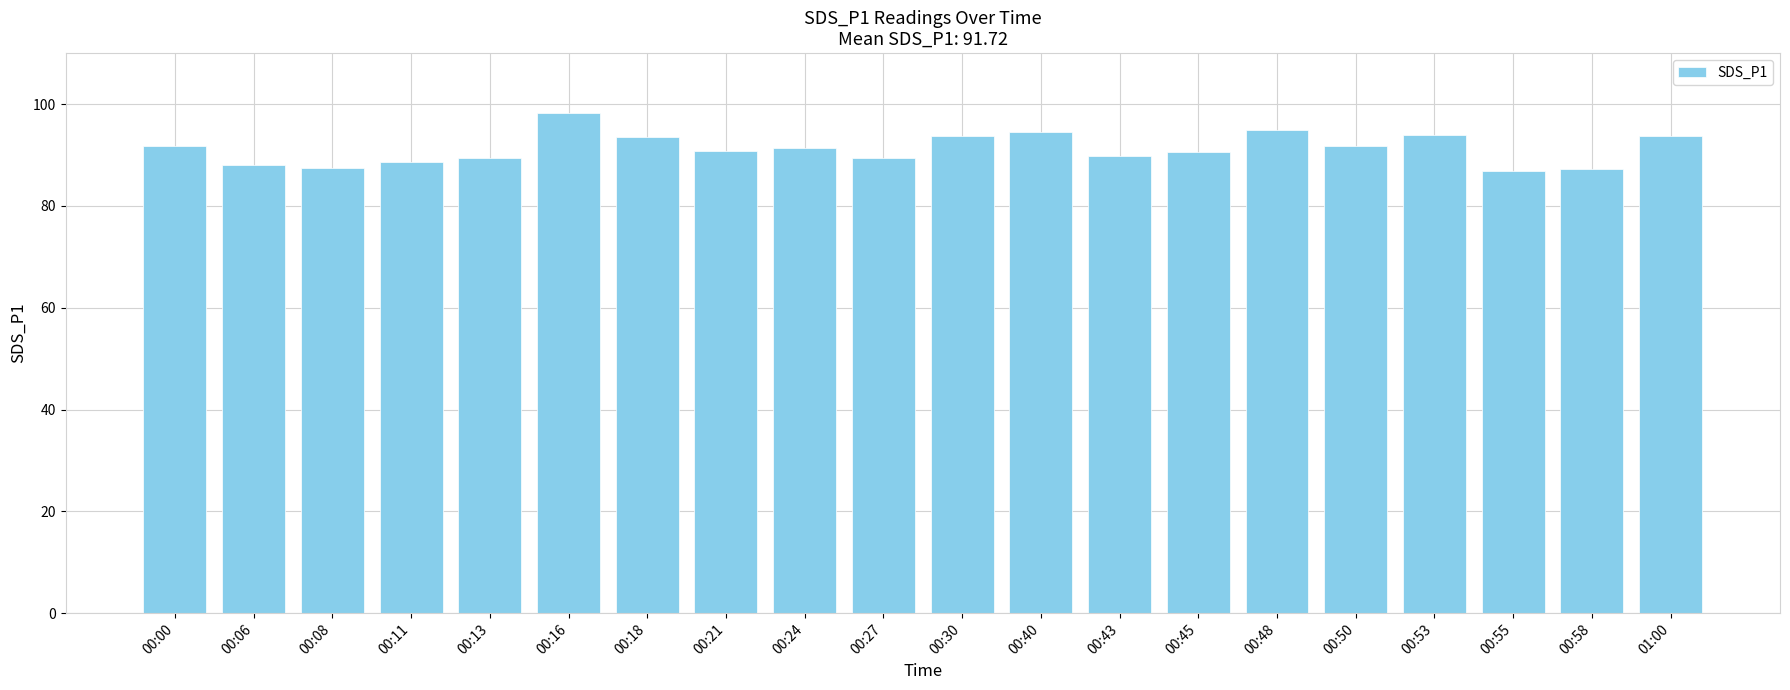

Which category has the highest value across all series?

00:16